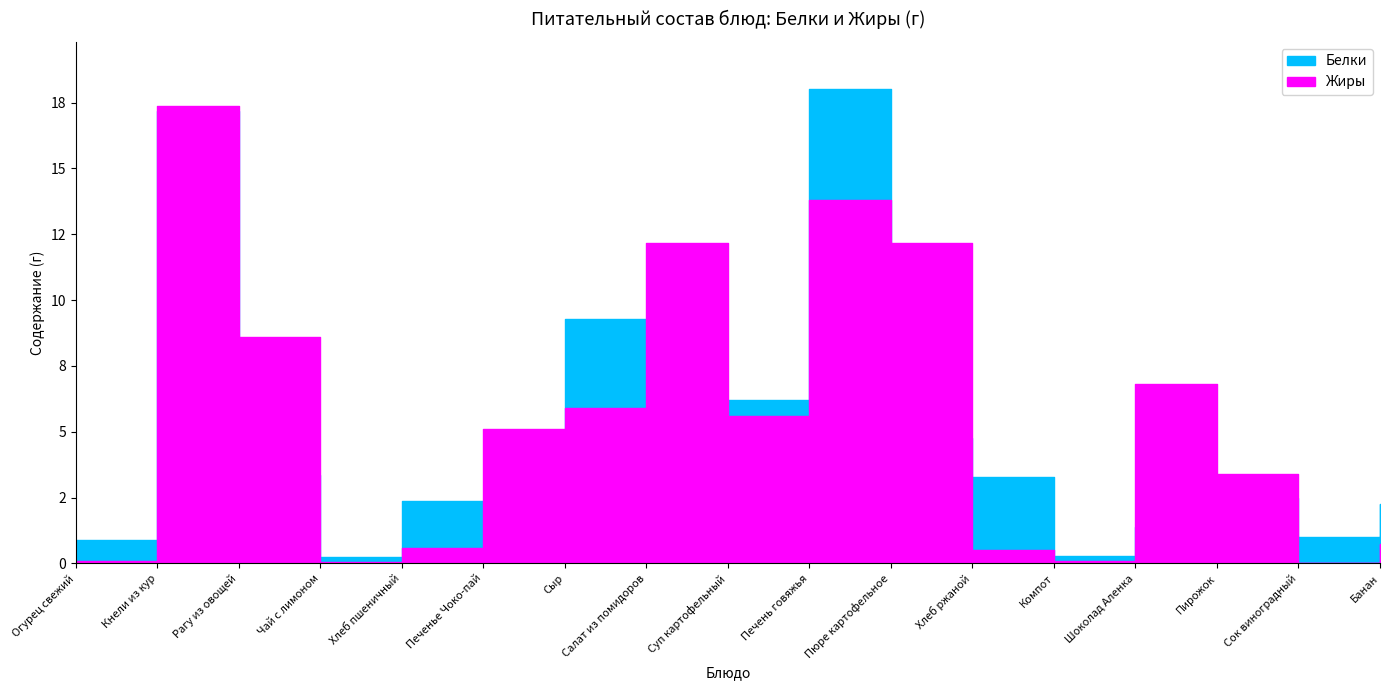

Reading right to left, list all the values displayed in this chart.

Жиры: 0.8	0.0	3.4	6.8	0.1	0.5	12.2	13.8	5.6	12.2	5.9	5.1	0.6	0.1	8.6	17.4	0.1
Белки: 2.2	1.0	2.5	1.4	0.3	3.3	4.8	18.0	6.2	1.1	9.3	1.1	2.4	0.2	3.4	17.2	0.9